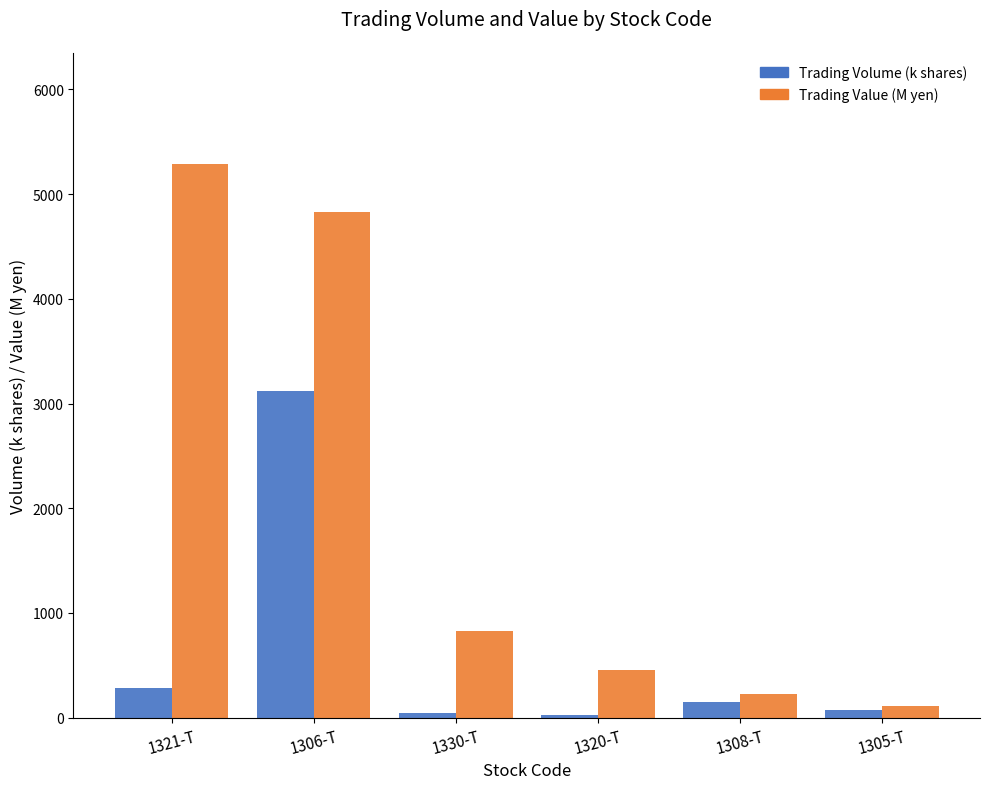

Where is Trading Volume (k shares) nearest to the value 1569?

1321-T